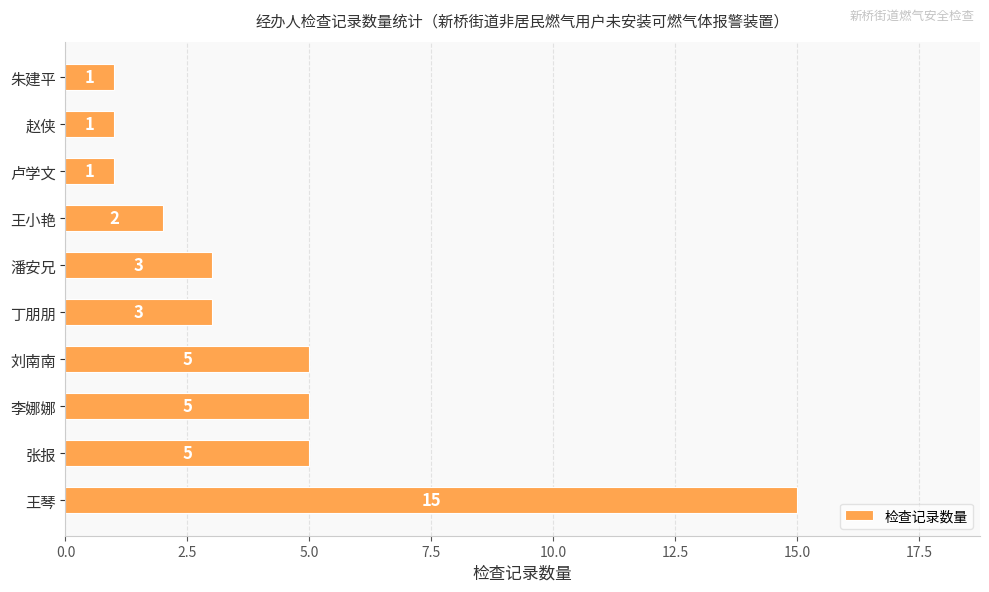

How many data points are less than 3?

4